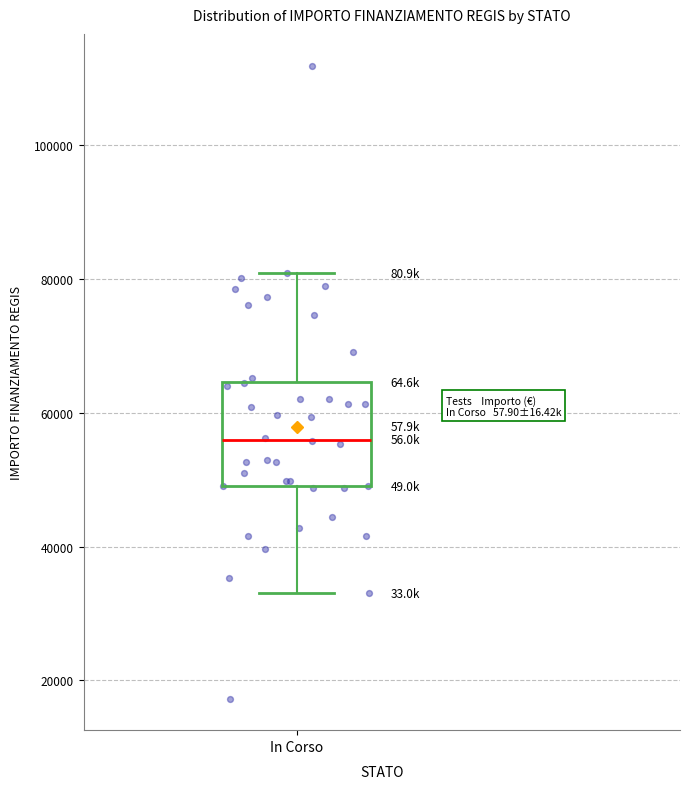

Read this box plot against the y-axis: the position of the median line, the range covered by the box, and the ends of both whiskers. The values are not printed on the chart, so give them approximately, as read against the axis.

median 56000, box 50000 to 64000, whiskers 32000 to 80000